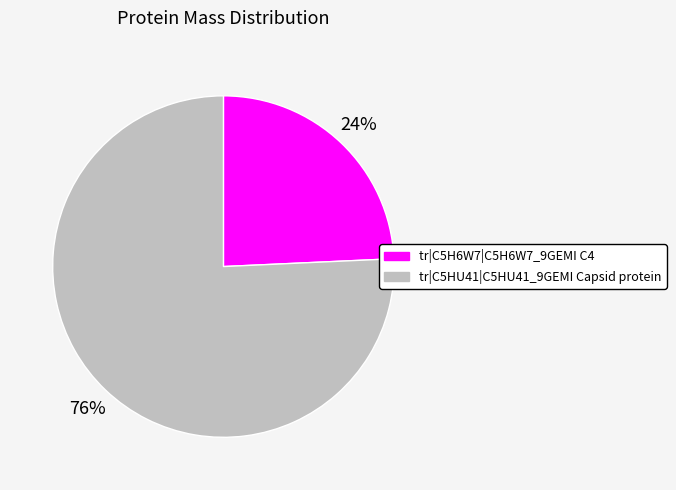

Rank the categories by value from highest to lowest.

tr|C5HU41|C5HU41_9GEMI Capsid protein, tr|C5H6W7|C5H6W7_9GEMI C4